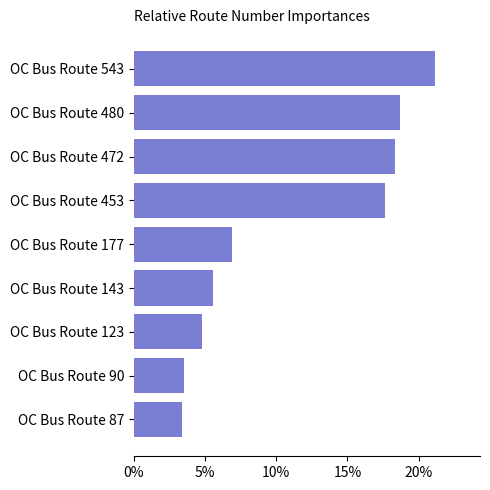

How many bars are there in total?

9